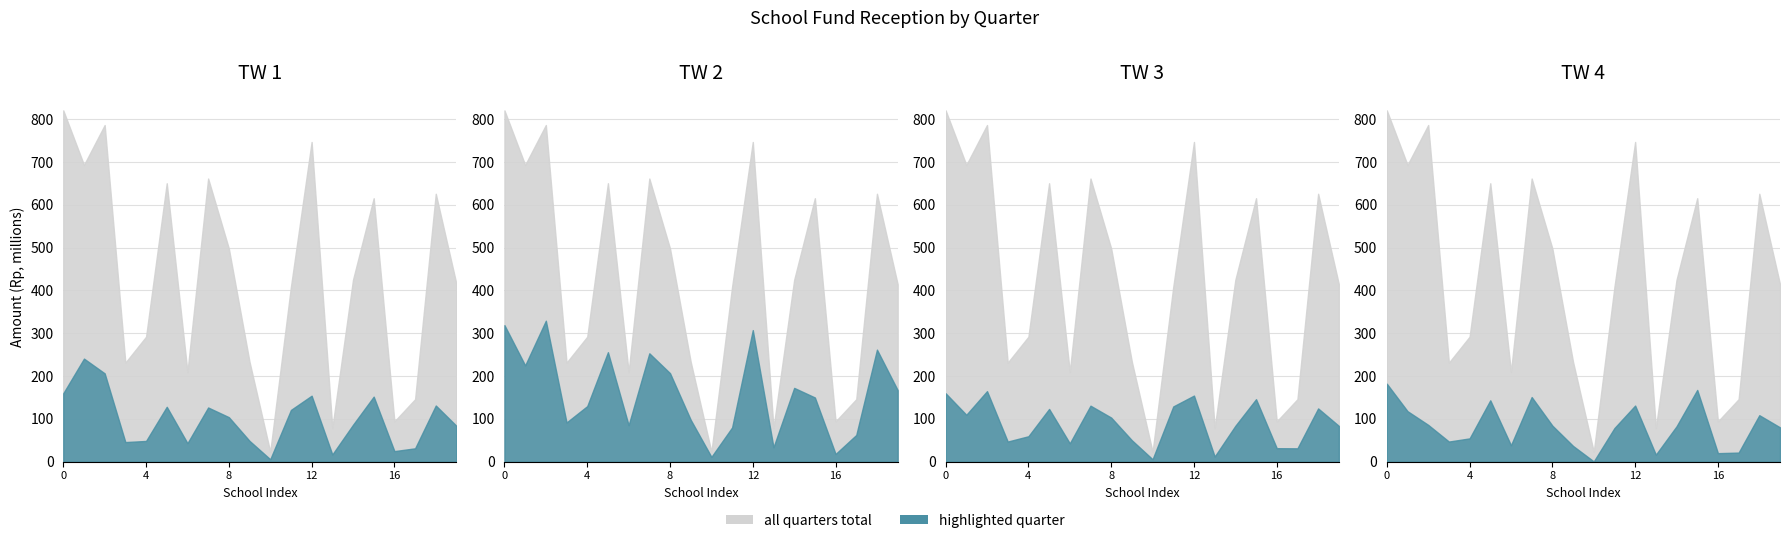

Count the number of categories in the chart.

20